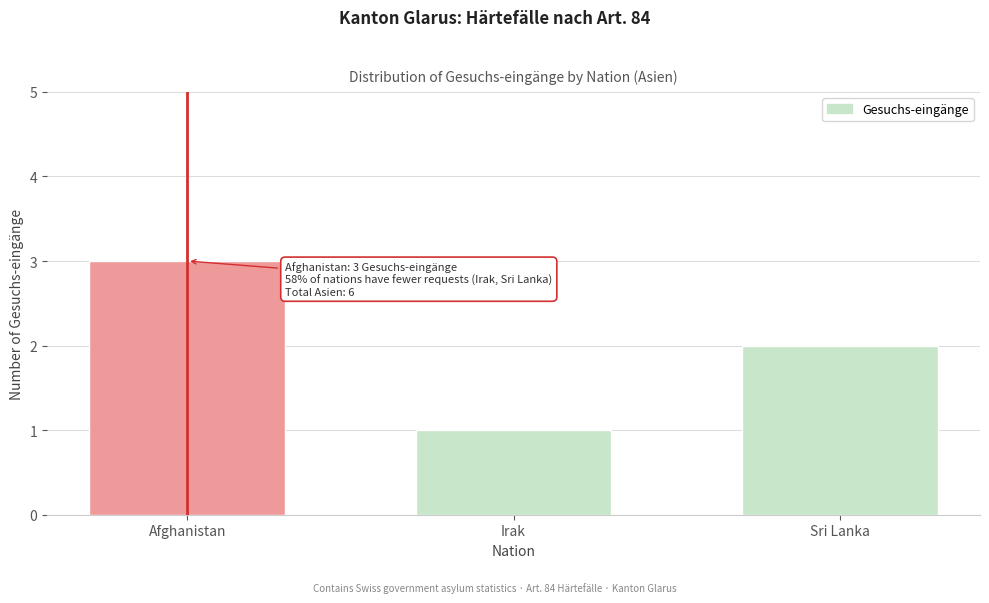

Reading right to left, transcribe all the data shown in this chart.

2	1	3